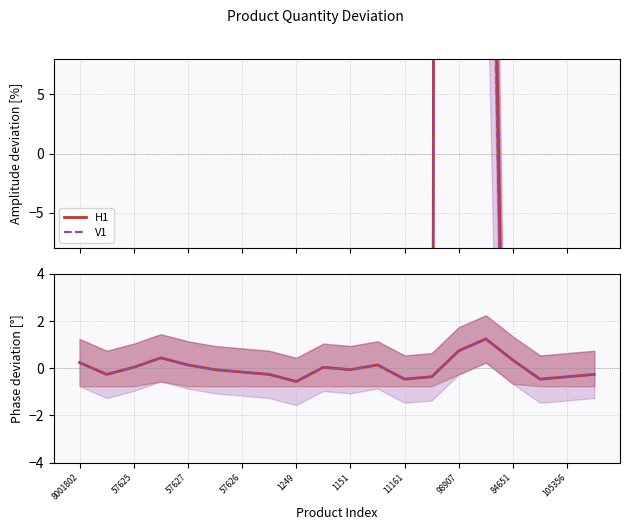

Reading left to right, extract all data points from this chart.

H1: 0.2	-0.3	0.0	0.4	0.1	-0.1	-0.2	-0.3	-0.6	0.0	-0.1	0.1	-0.5	-0.4	0.7	1.2	0.3	-0.5	-0.4	-0.3
V1: 0.2	-0.3	0.0	0.4	0.1	-0.1	-0.2	-0.3	-0.6	0.0	-0.1	0.1	-0.5	-0.4	0.7	1.2	0.3	-0.5	-0.4	-0.3